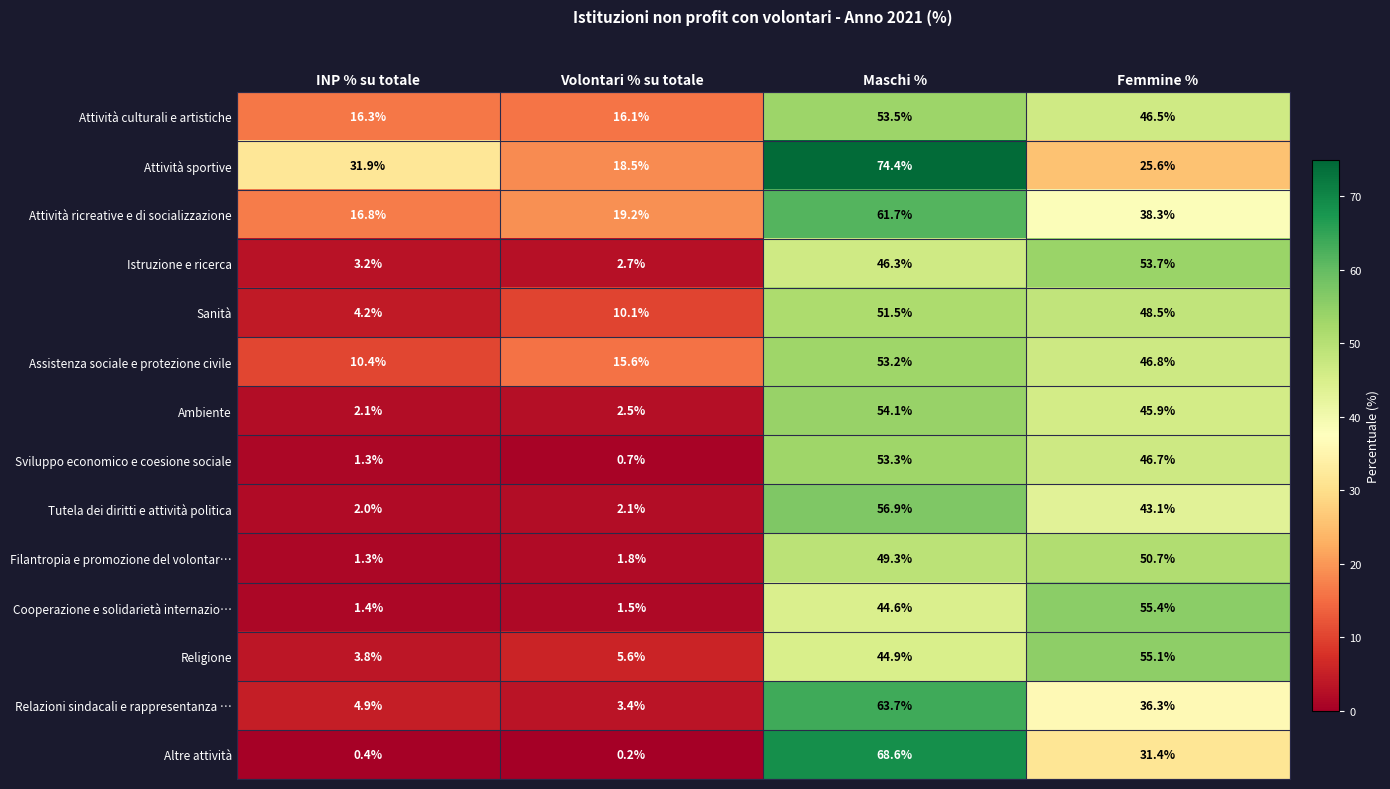

How many values in the Ambiente series exceed 45?

2